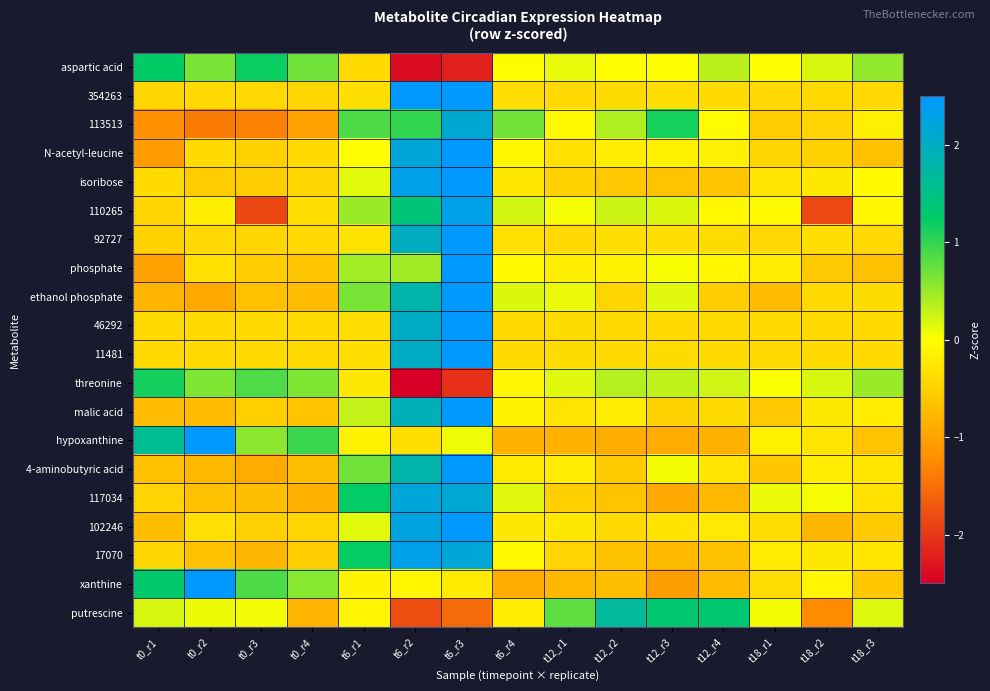

Which category has the lowest value across all series?

t6_r2